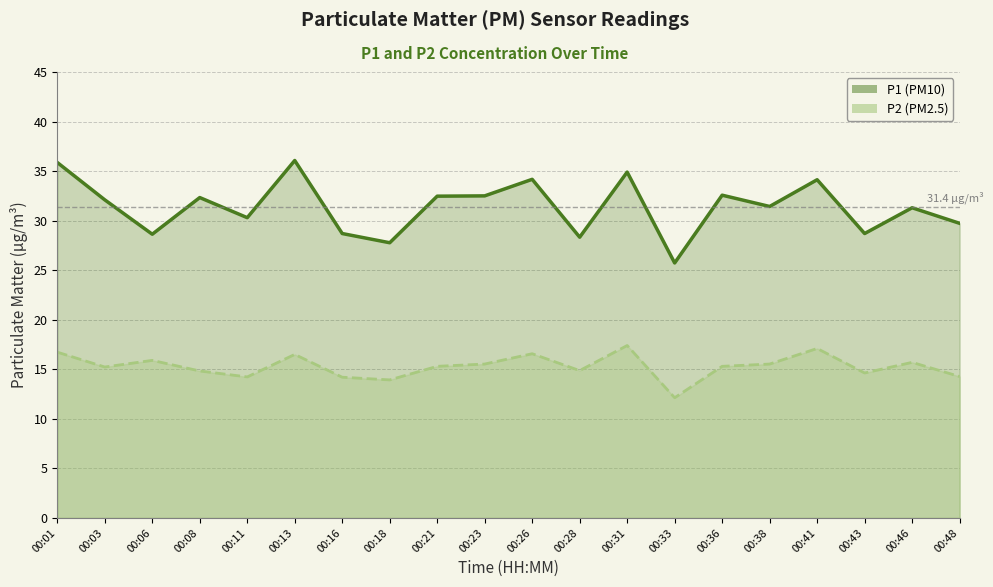

List the series in order of their peak value, highest first.

P1, P2